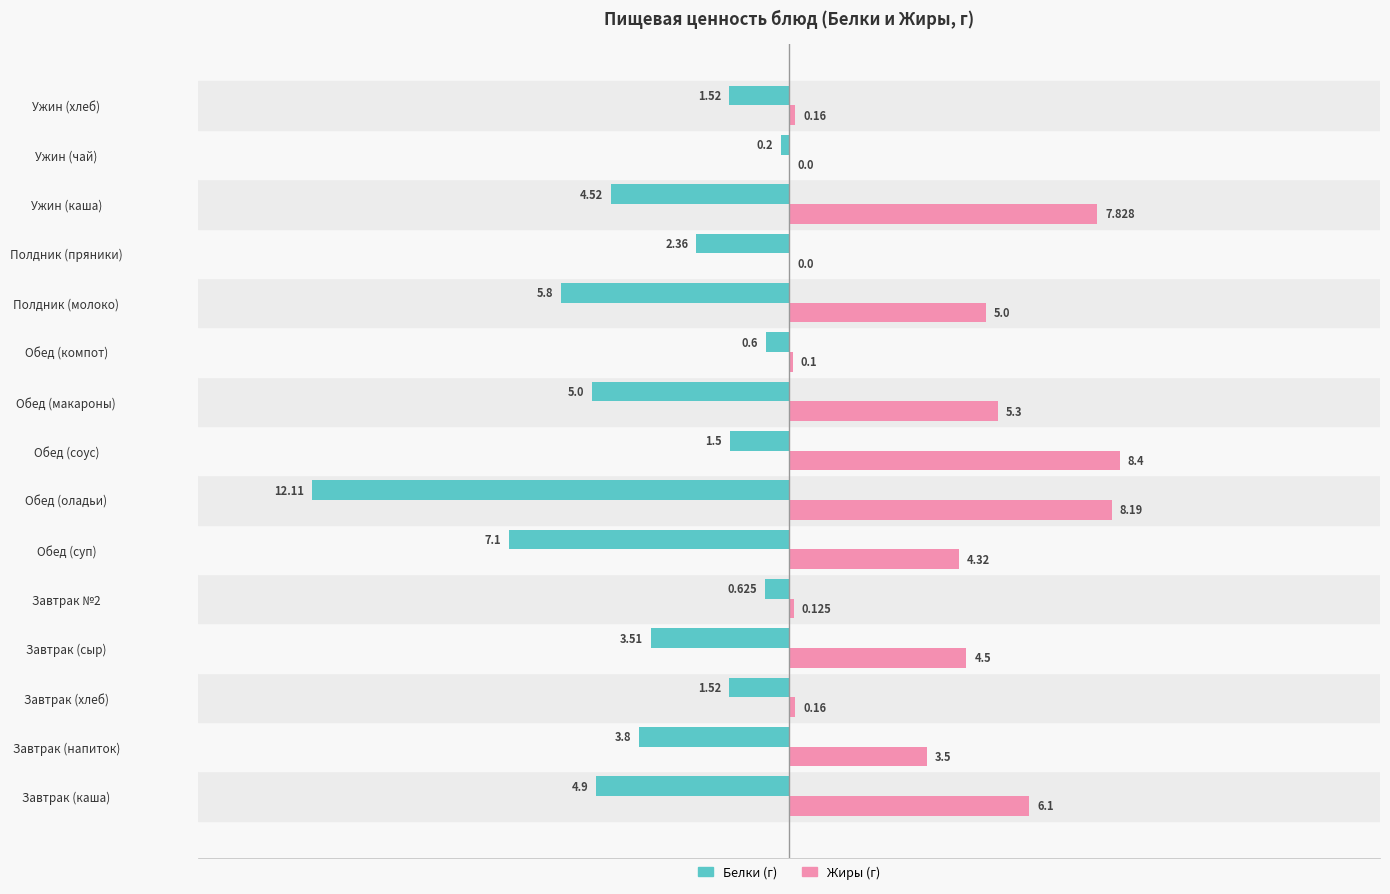

At which category is the sum across all series the highest?

Обед (соус)